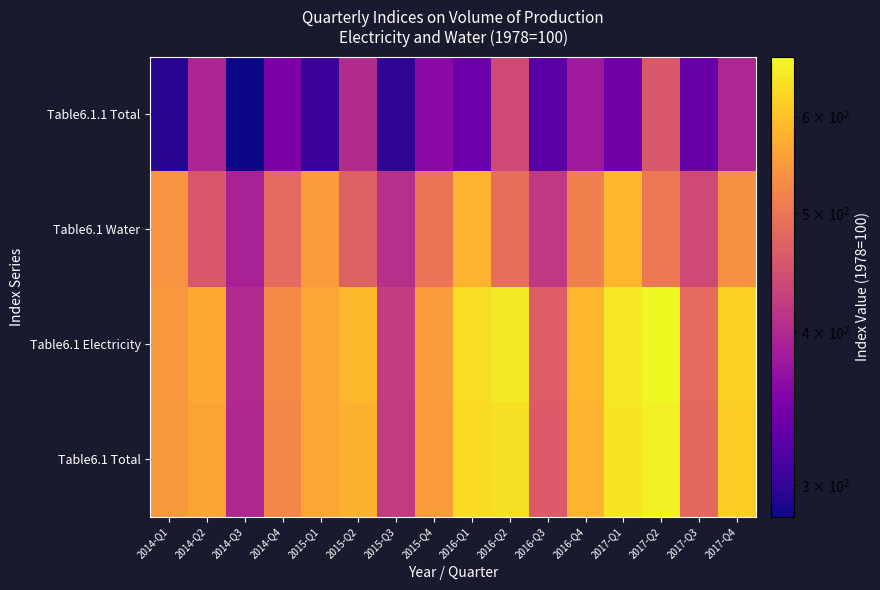

Reading left to right, transcribe all the data shown in this chart.

Table6.1 Total: 2014-Q1=545.4	2014-Q2=562.0	2014-Q3=398.6	2014-Q4=523.0	2015-Q1=564.1	2015-Q2=579.8	2015-Q3=420.9	2015-Q4=548.3	2016-Q1=632.7	2016-Q2=640.1	2016-Q3=462.3	2016-Q4=581.6	2017-Q1=644.5	2017-Q2=661.3	2017-Q3=480.7	2017-Q4=615.5
Table6.1 Electricity: 2014-Q1=545.8	2014-Q2=568.8	2014-Q3=399.1	2014-Q4=525.6	2015-Q1=564.9	2015-Q2=586.6	2015-Q3=421.8	2015-Q4=551.5	2016-Q1=635.9	2016-Q2=649.8	2016-Q3=465.0	2016-Q4=586.0	2017-Q1=648.3	2017-Q2=671.5	2017-Q3=483.2	2017-Q4=620.5
Table6.1 Water: 2014-Q1=539.6	2014-Q2=456.1	2014-Q3=390.0	2014-Q4=482.2	2015-Q1=551.4	2015-Q2=473.3	2015-Q3=406.1	2015-Q4=498.1	2016-Q1=582.5	2016-Q2=488.1	2016-Q3=419.1	2016-Q4=512.4	2017-Q1=585.6	2017-Q2=501.5	2017-Q3=441.1	2017-Q4=536.4
Table6.1.1 Total: 2014-Q1=294.1	2014-Q2=394.1	2014-Q3=282.5	2014-Q4=350.2	2015-Q1=305.2	2015-Q2=402.4	2015-Q3=297.2	2015-Q4=362.8	2016-Q1=337.8	2016-Q2=440.5	2016-Q3=325.0	2016-Q4=379.8	2017-Q1=339.9	2017-Q2=458.5	2017-Q3=334.7	2017-Q4=395.5